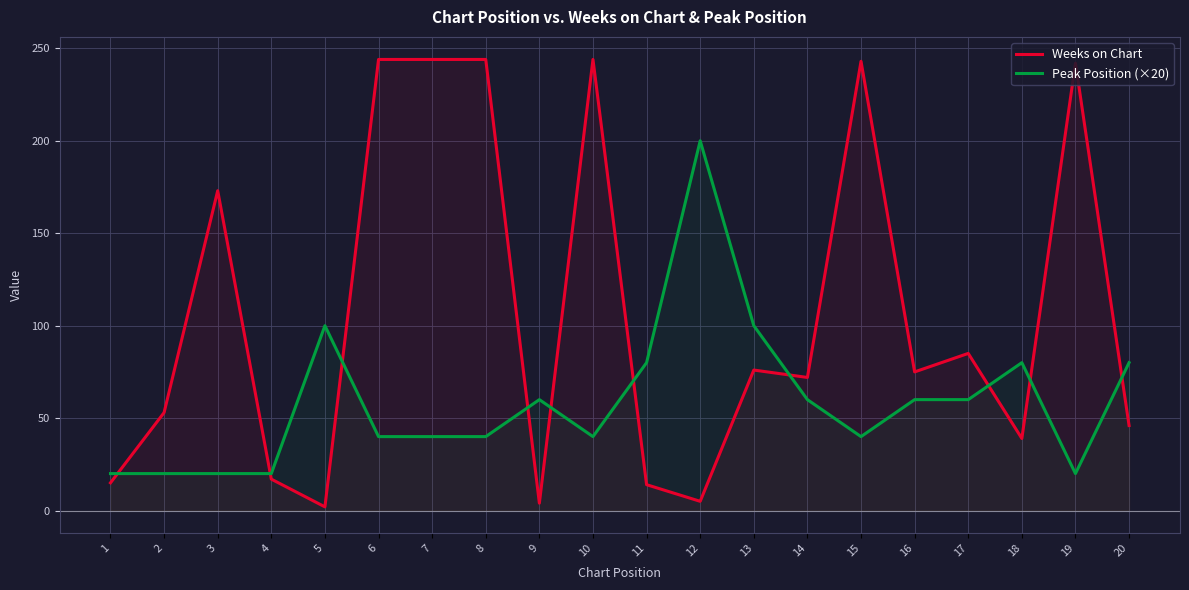

At which category does the chart reach its minimum across all series?

5